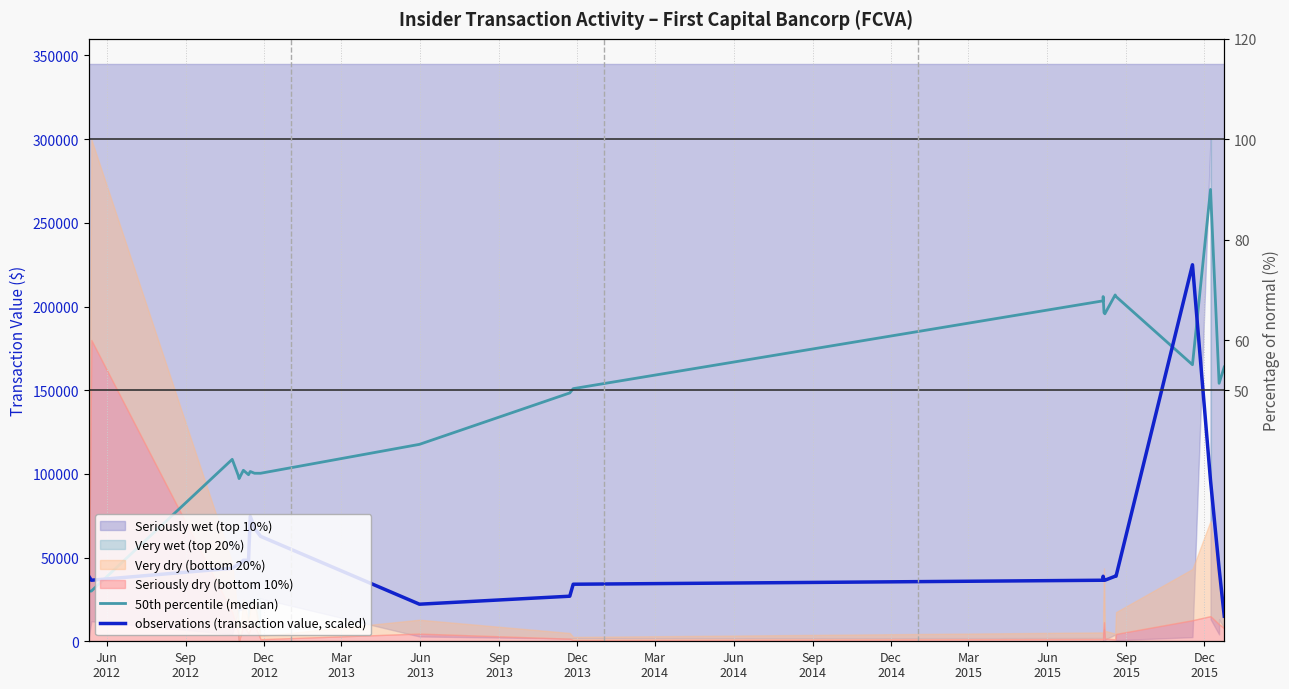

Which series has the largest range (max minus min)?

50th percentile (median)